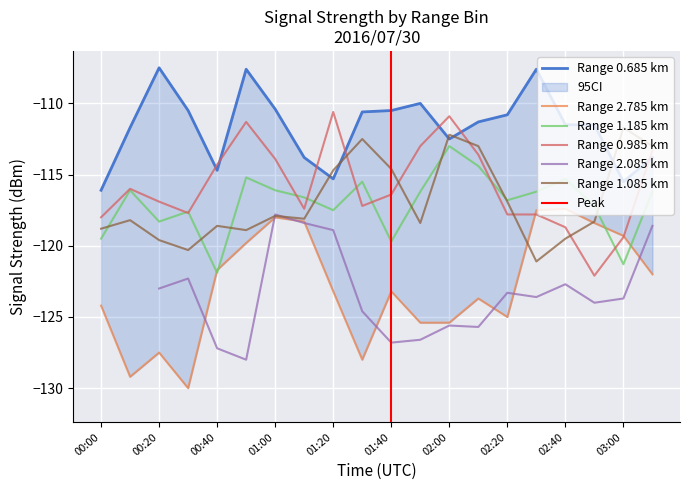

Is it true that 0.985 equals -118.0 at 00:00?

True